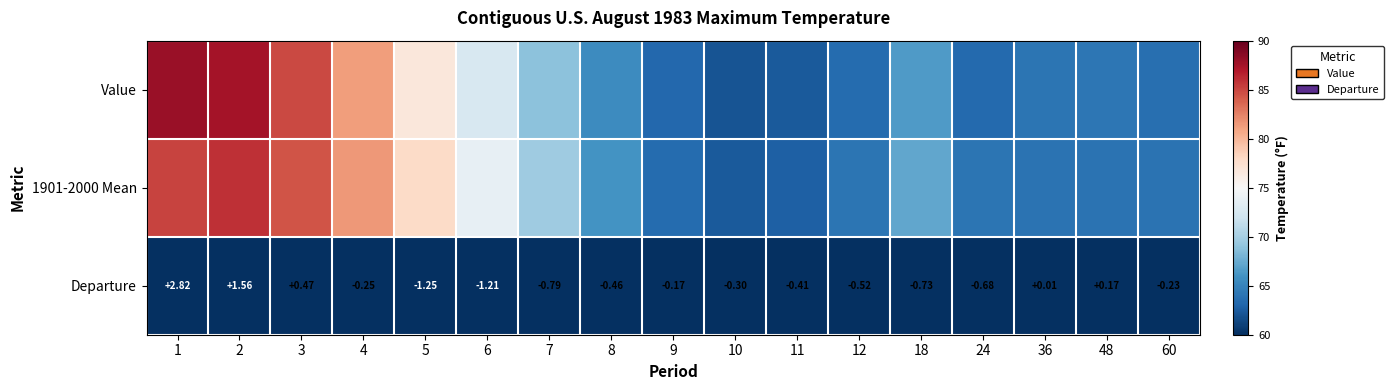

How many values in Departure are below zero?

12